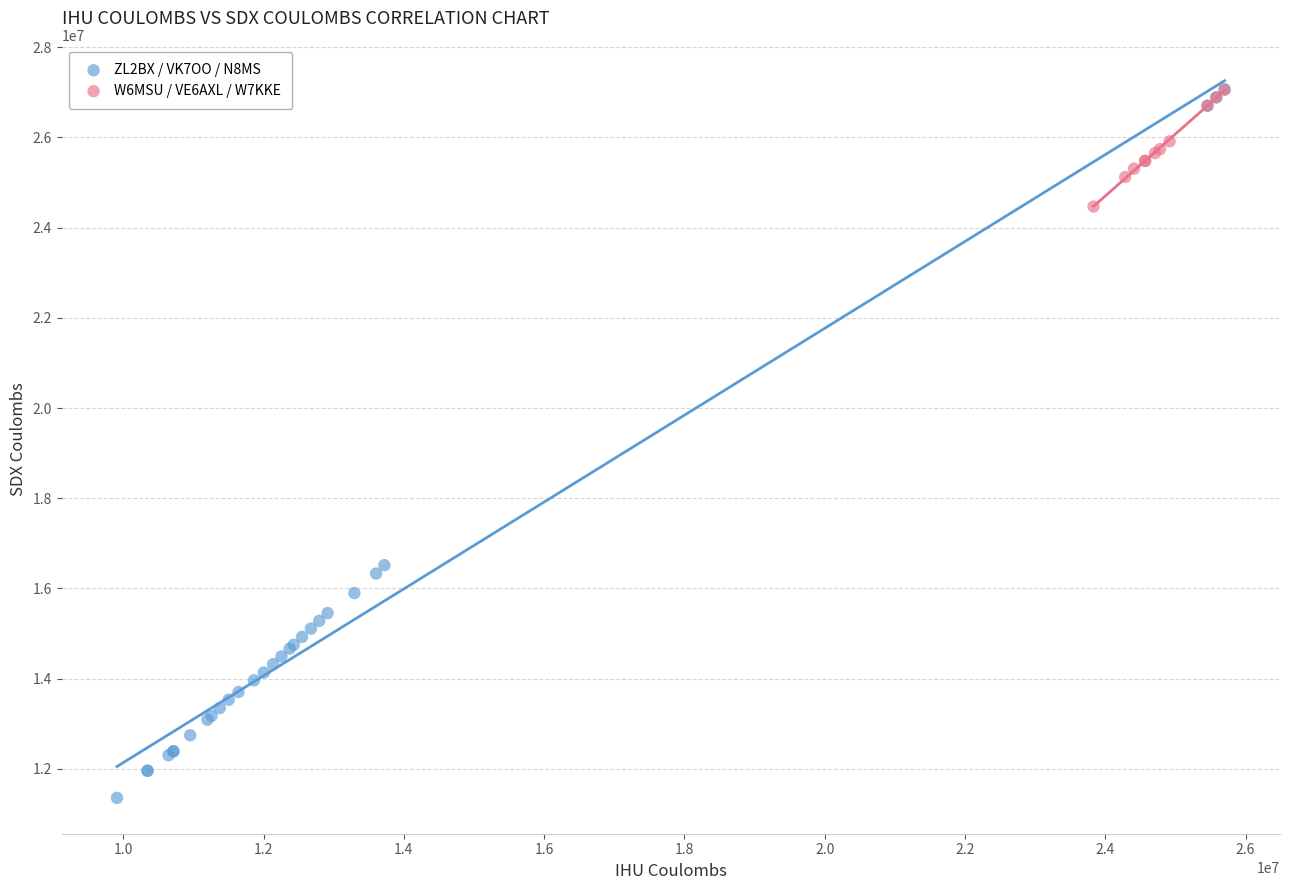

Which series has the widest spread of Y values?

ZL2BX / VK7OO / N8MS